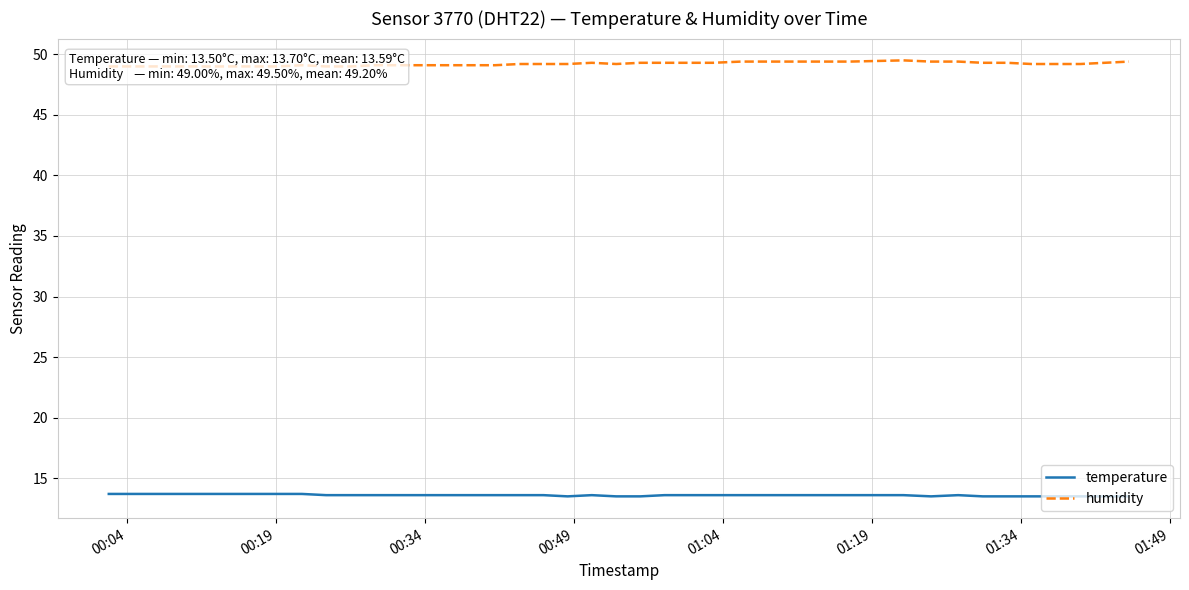

Is this an area chart (filled region under the line)?

No